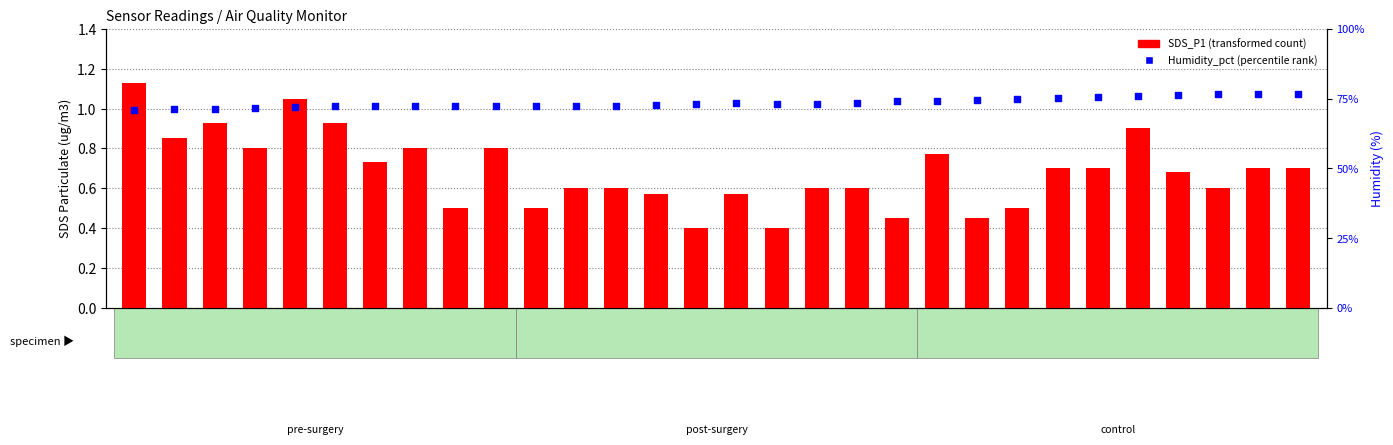

At which category is the sum across all series the highest?

01:09